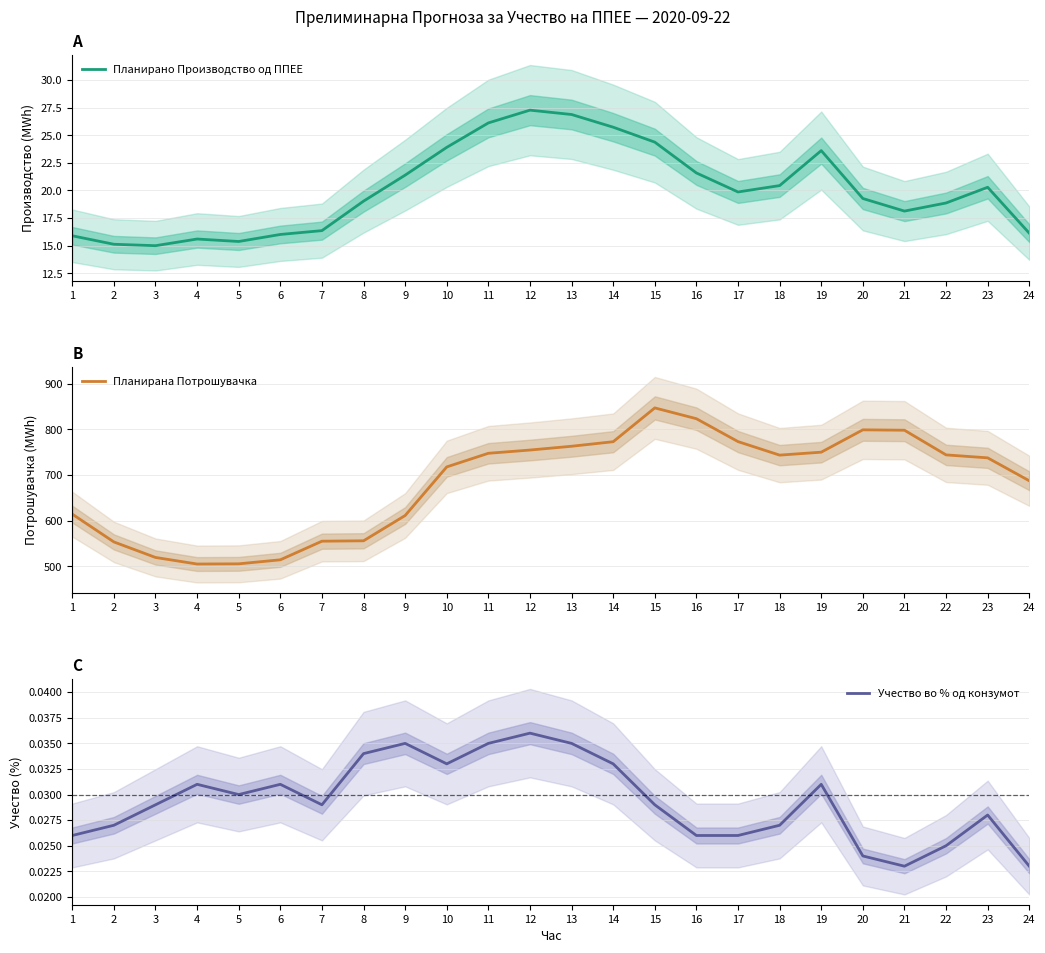

At which category does Планирана Потрошувачка reach its first local peak?

15